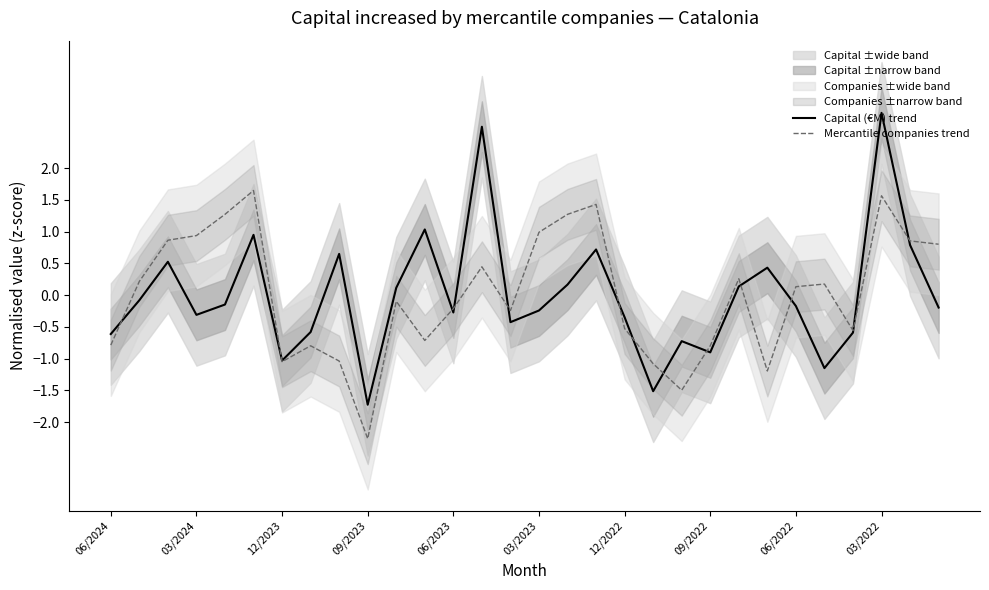

How many negative values does the Capital (€M) trend series have?

18